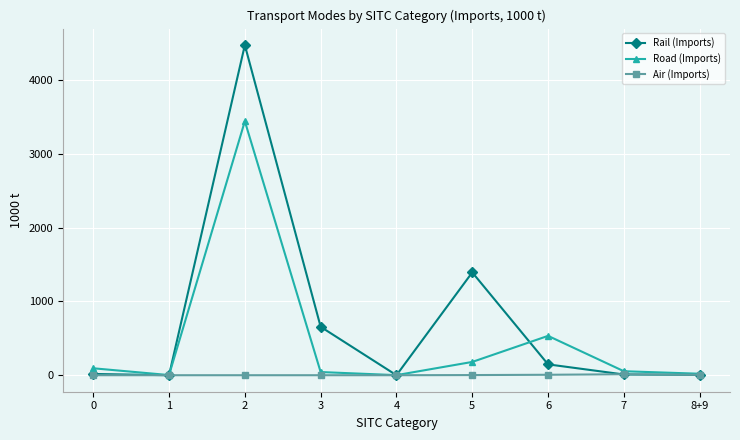

What is the label of the 6th point from the left?

5